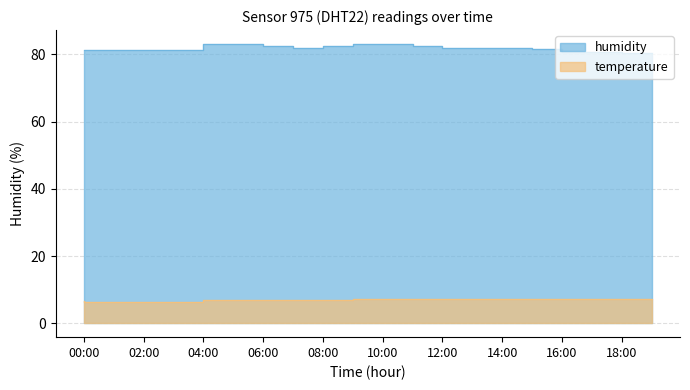

At which label does temperature reach its minimum?

01:00